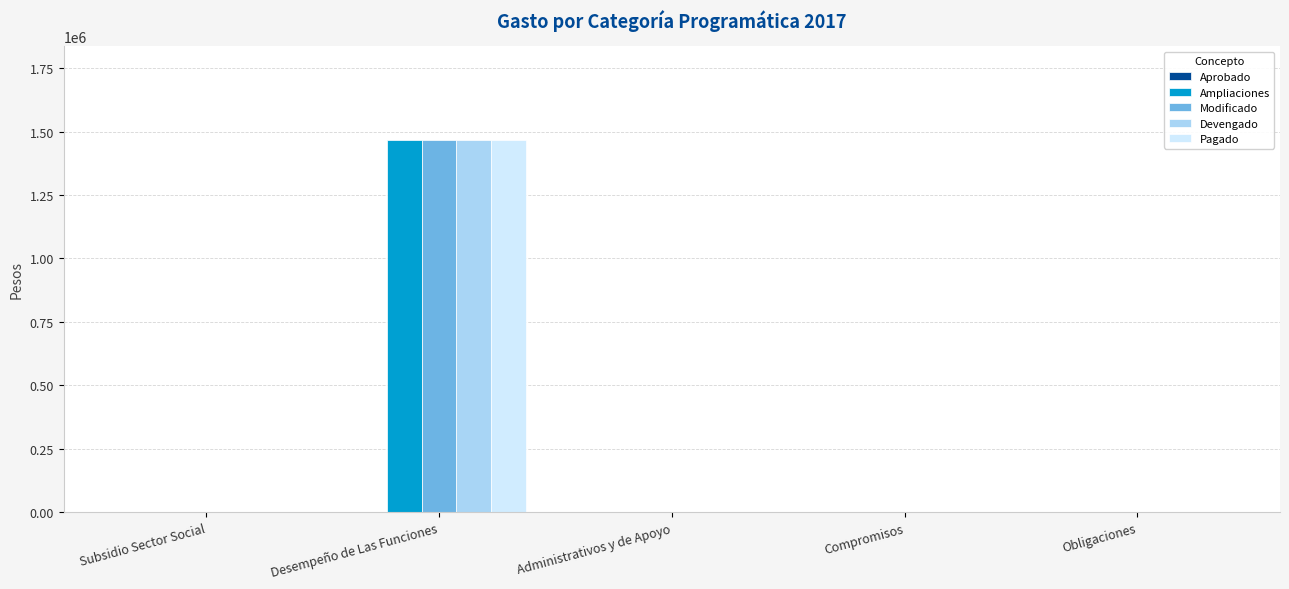

What is the approximate value of Ampliaciones at Desempeño de Las Funciones?

1468406.2